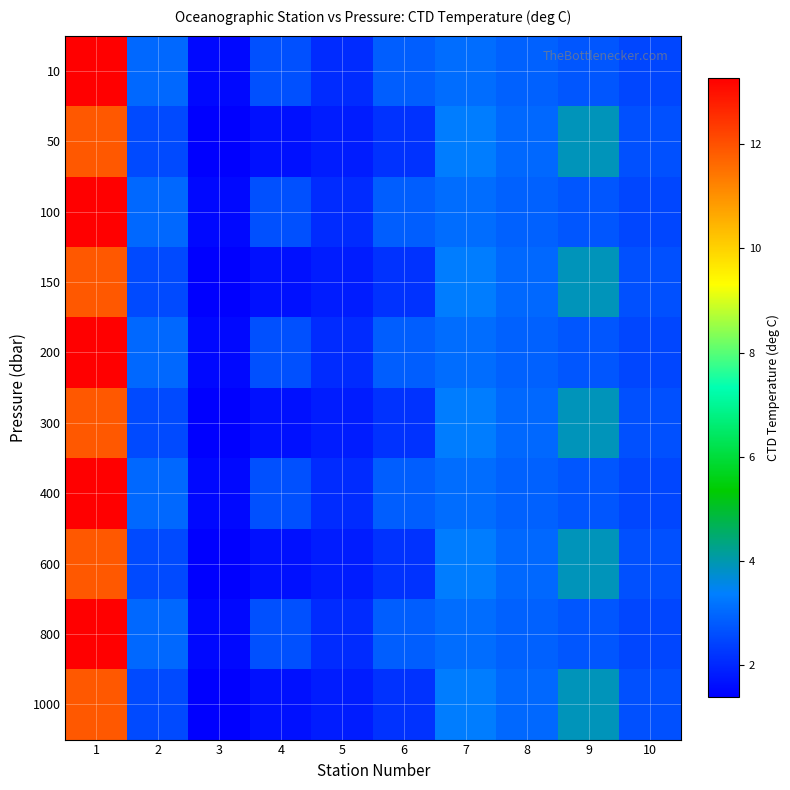

At how many categories does at least one series exceed 11?

1